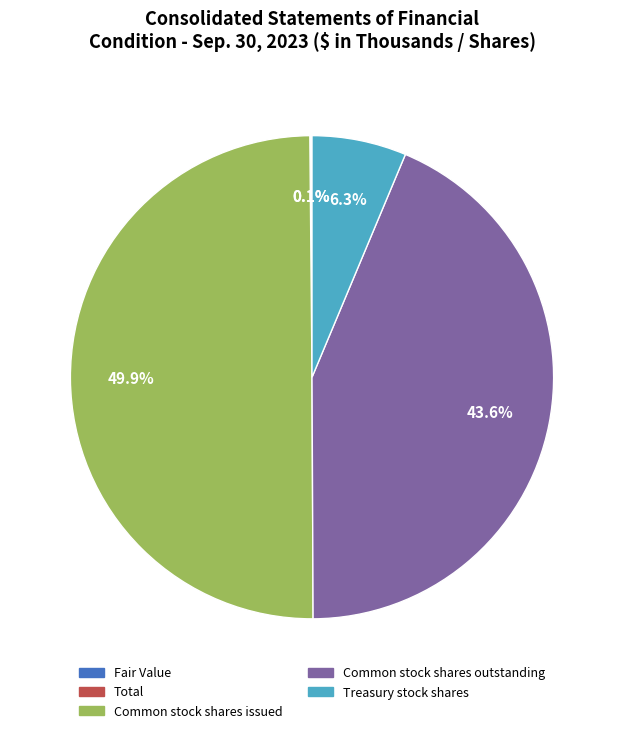

What portion of the pie excludes Treasury stock shares?

93.7%